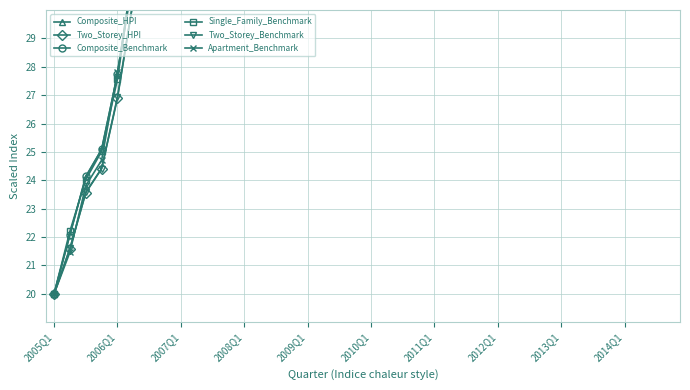

At how many categories does at least one series exceed 30?

35